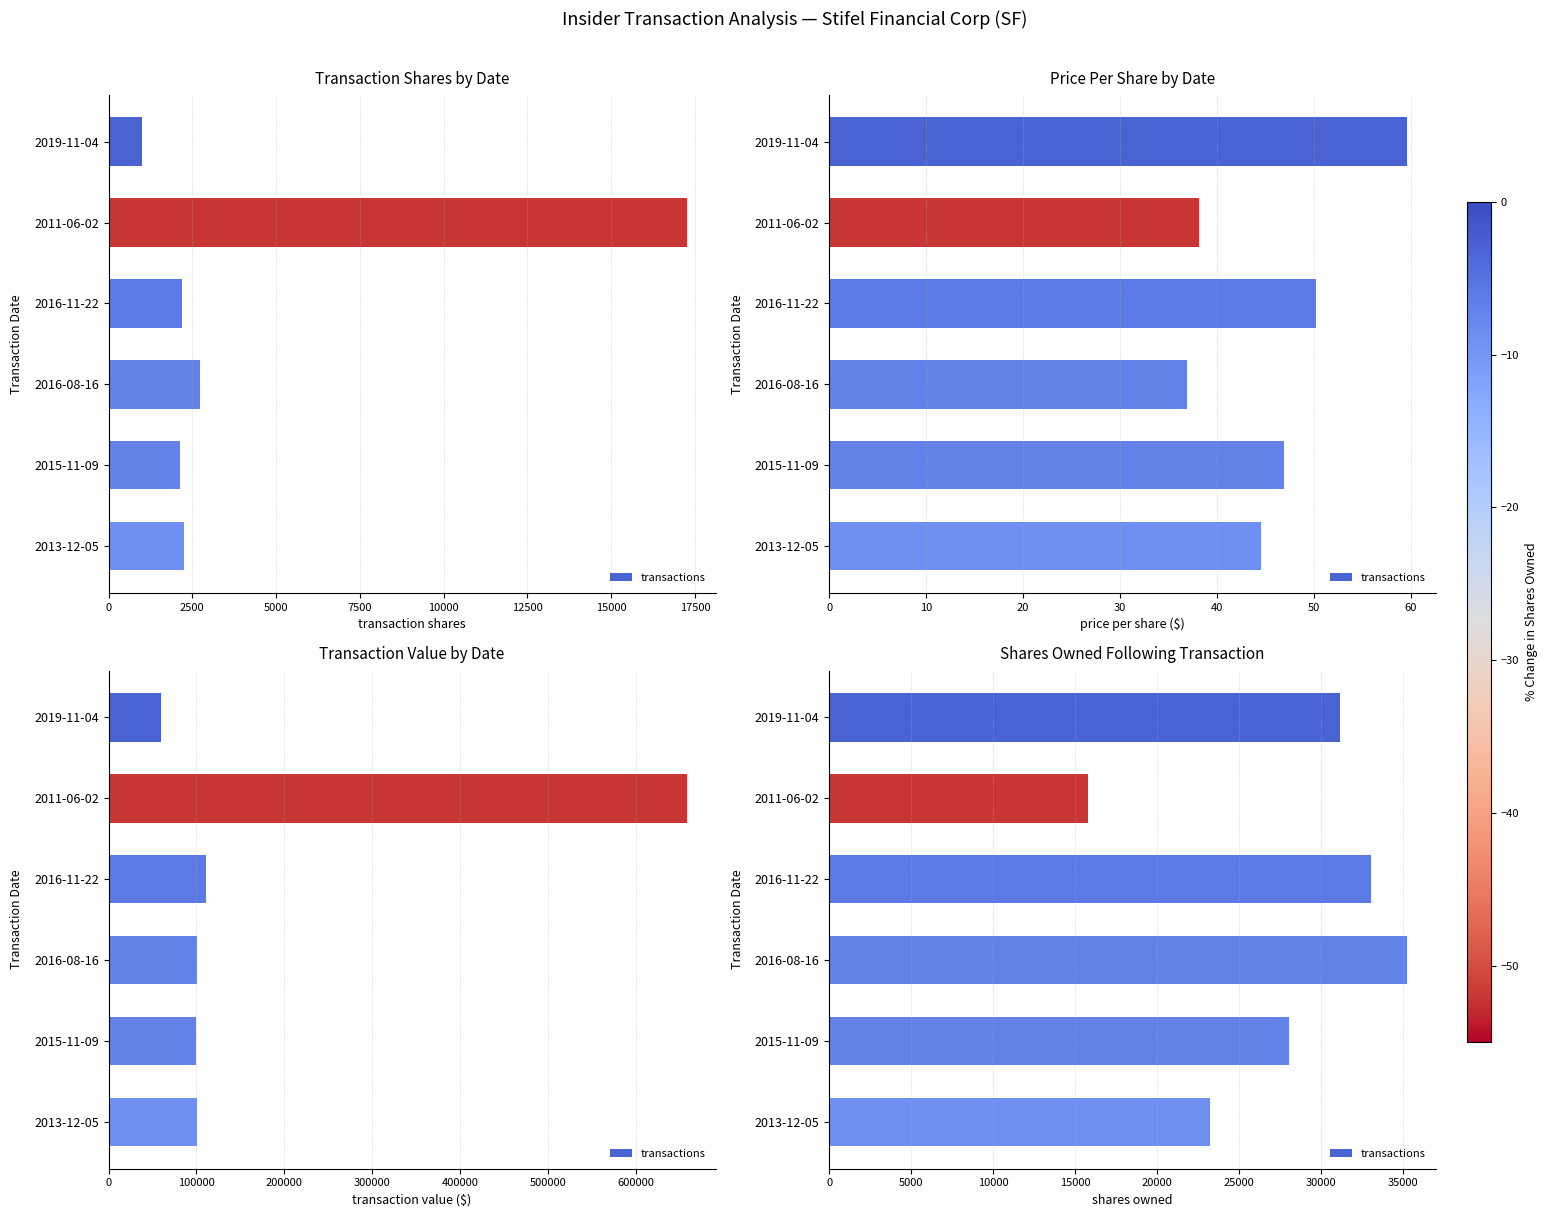

What is the value of the 3rd bar from the left?

33068